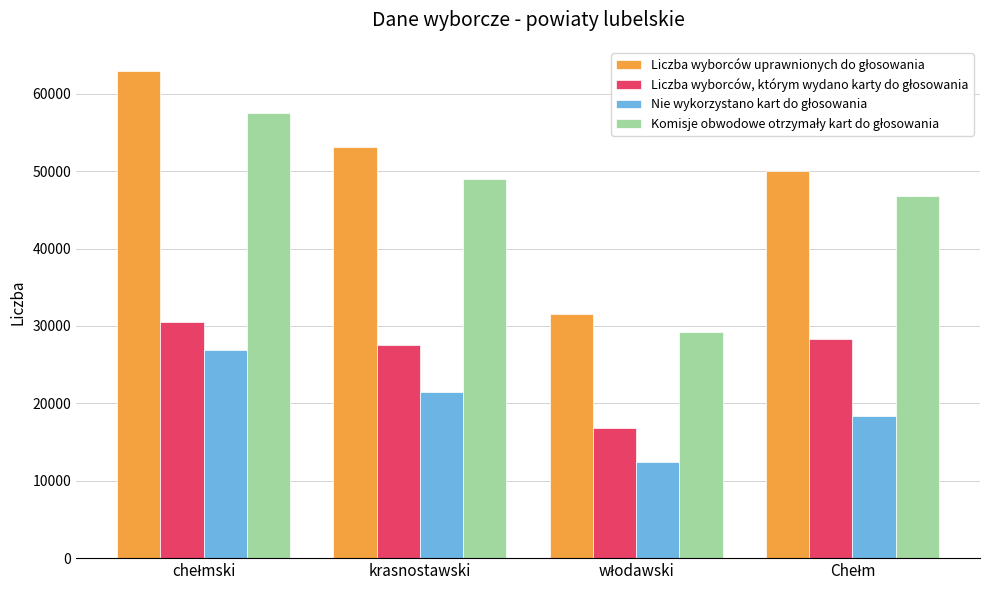

What is the maximum value shown in the chart?

62907